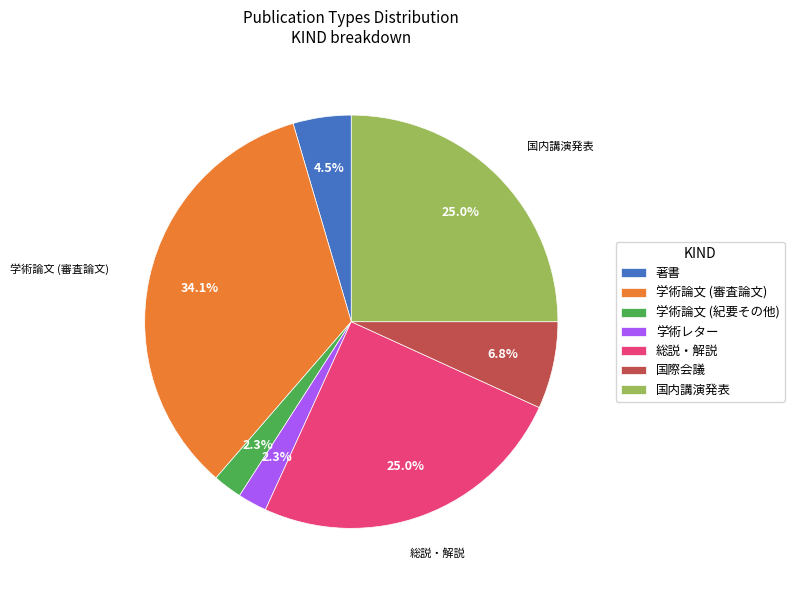

Combined, what portion of the pie is 学術レター and 国際会議?

9.1%